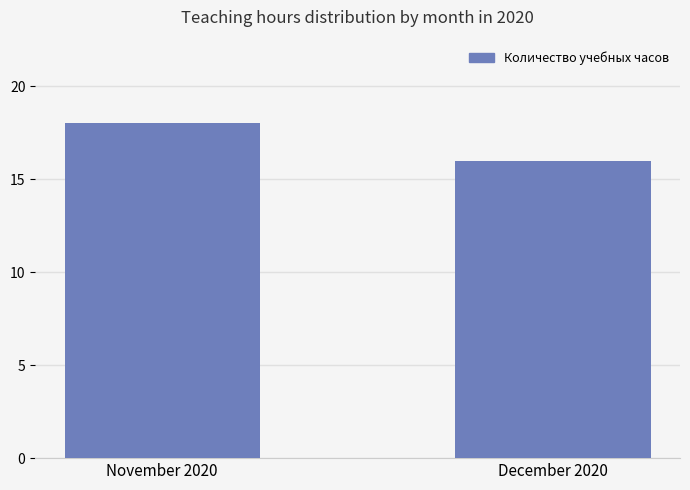

Which label corresponds to the largest value in the chart?

November 2020